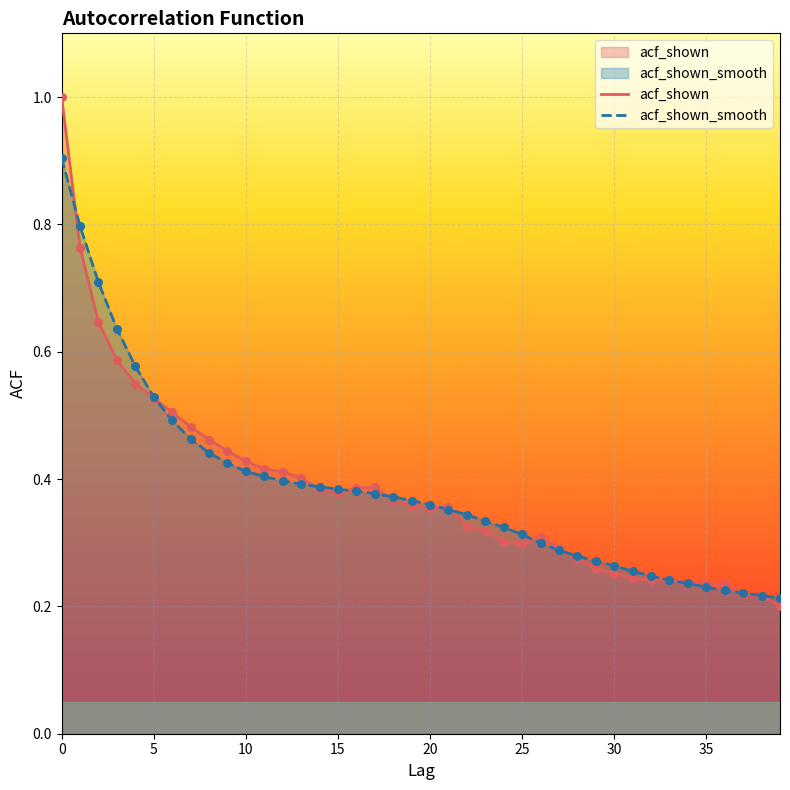

Which series contains the lowest Y value?

acf_shown